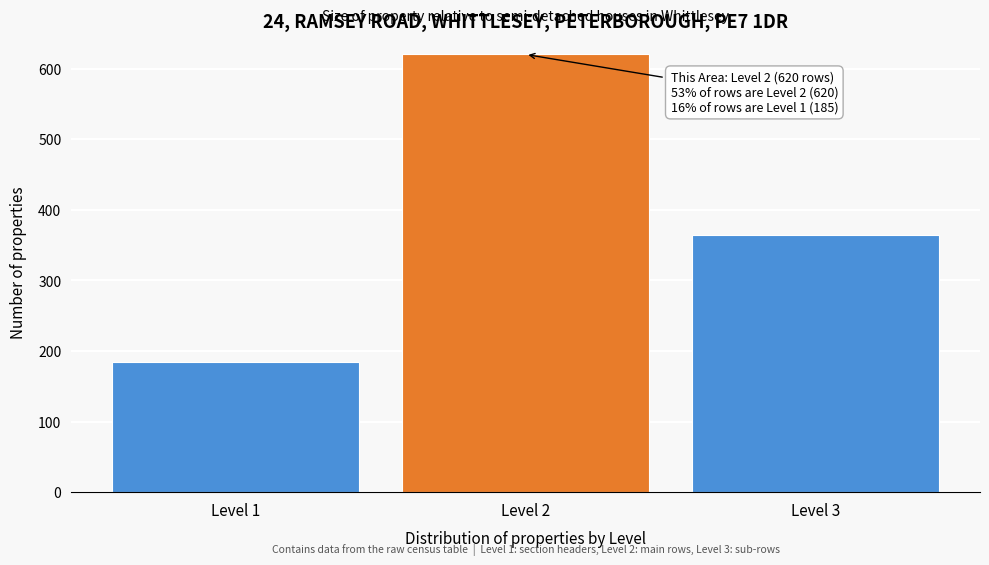

Reading right to left, what are all the values shown in this chart?

Level 3=364	Level 2=620	Level 1=185